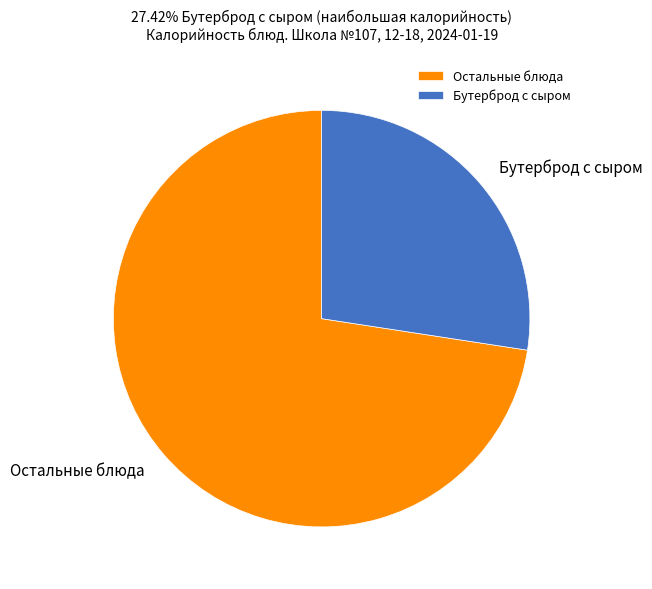

Which category has the smallest portion of the pie?

Бутерброд с сыром